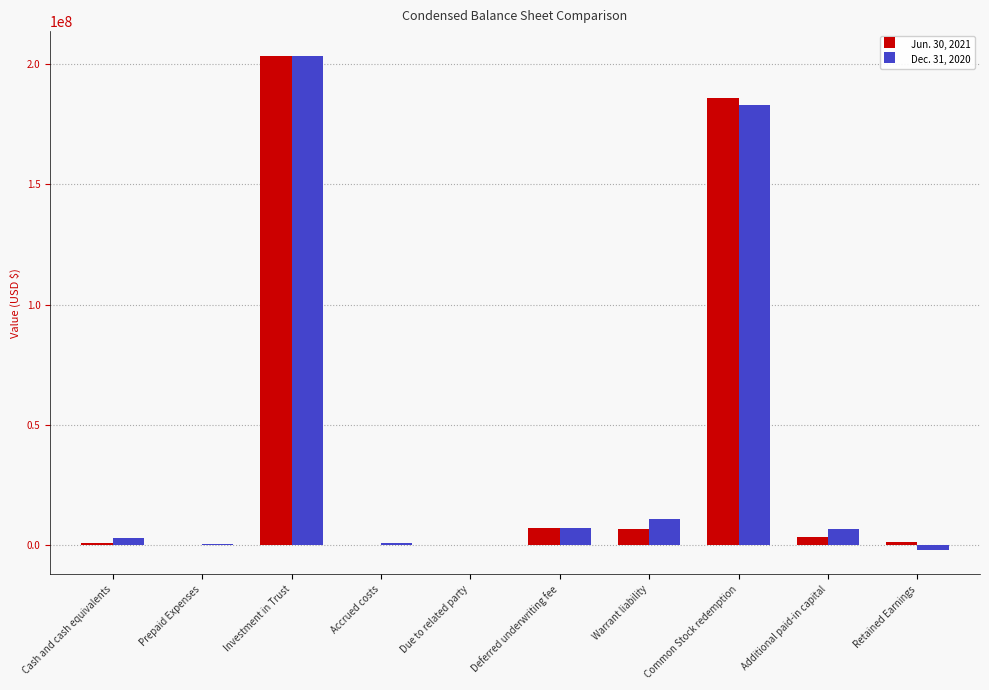

At which category is the sum across all series the highest?

Investment in Trust